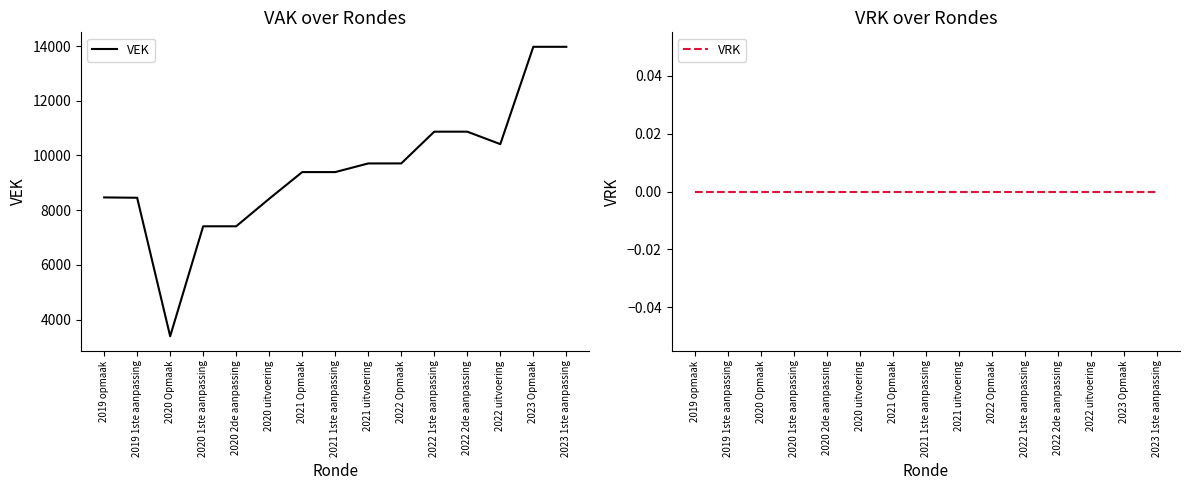

Which category has the lowest value in the VRK series?

2019 opmaak